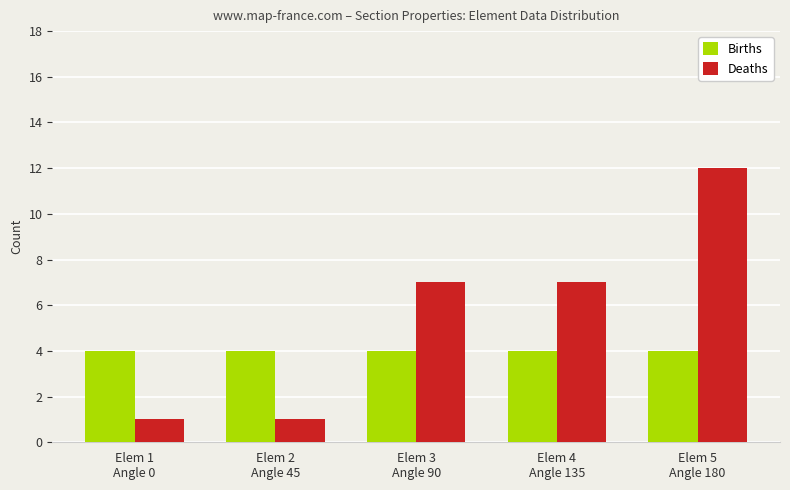

Reading left to right, list all the values displayed in this chart.

Births: 4	4	4	4	4
Deaths: 1	1	7	7	12